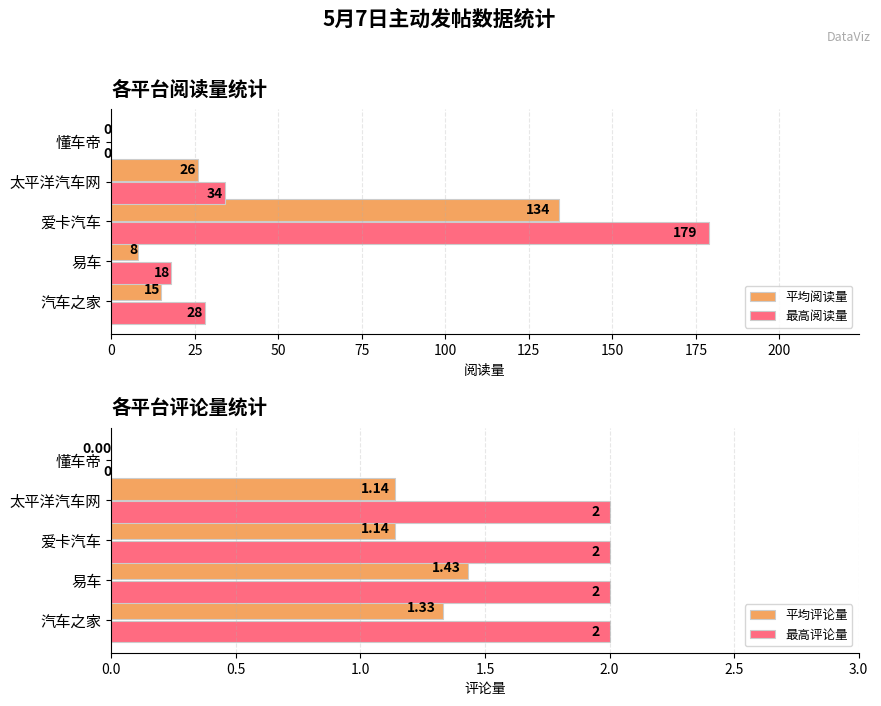

Is the value of 平均阅读量 at 易车 greater than the value of 最高阅读量 at 汽车之家?

No